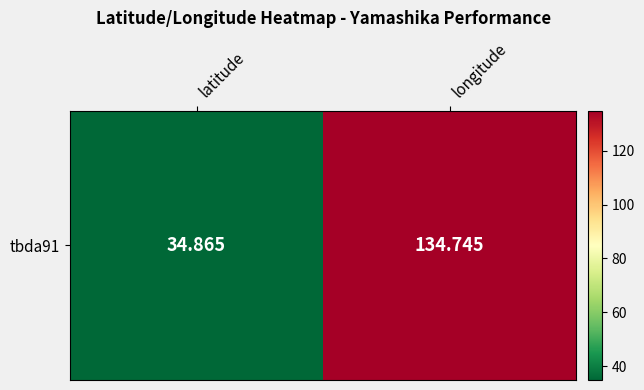

What is the sum of all values?

169.6